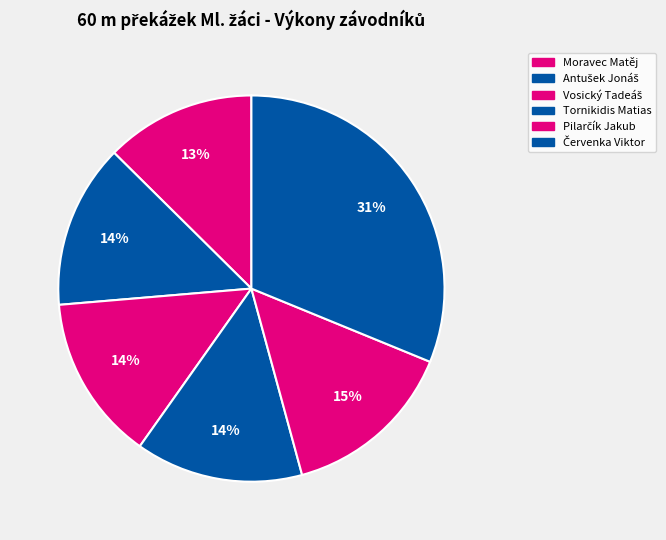

To the nearest percent, what portion does Moravec Matěj represent?

13%